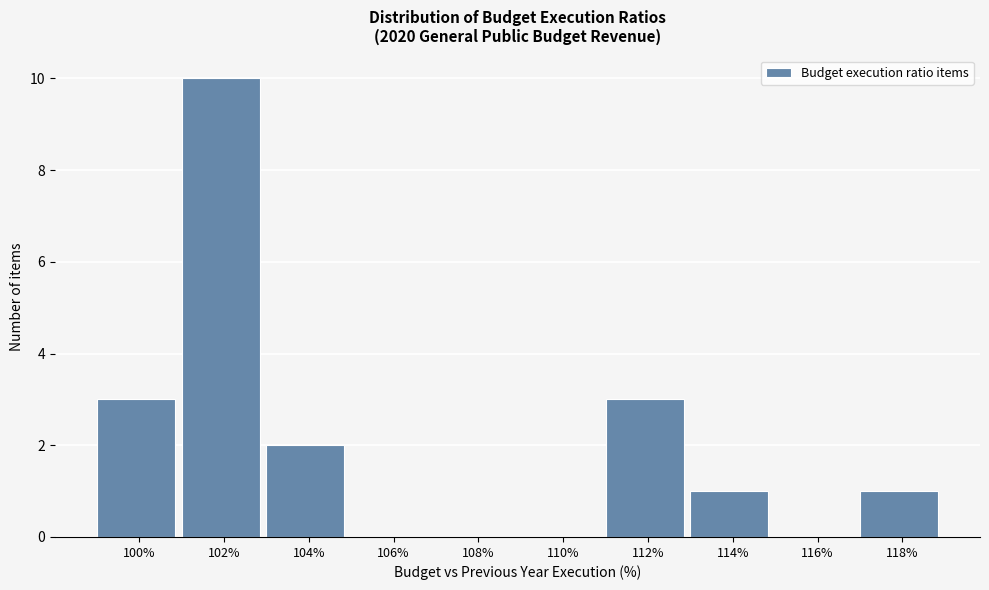

Reading left to right, transcribe all the data shown in this chart.

100%=3	102%=10	104%=2	106%=0	108%=0	110%=0	112%=3	114%=1	116%=0	118%=1